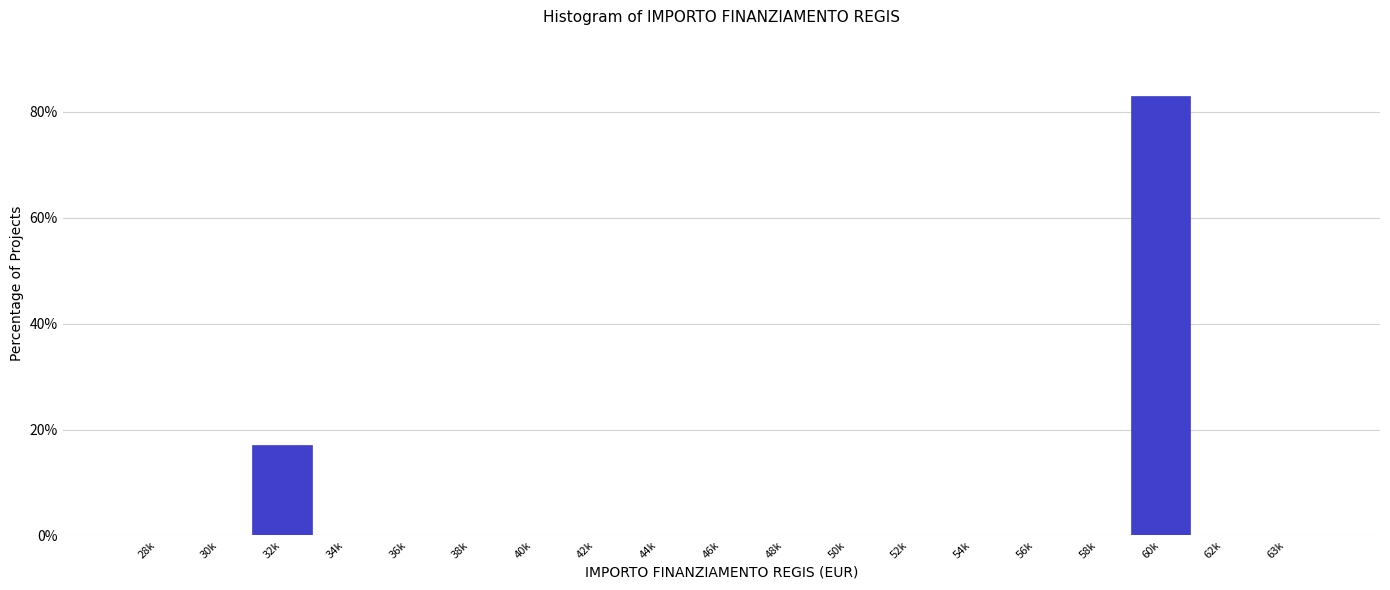

Reading left to right, extract all data points from this chart.

28k=0.0	30k=0.0	32k=17.0	34k=0.0	36k=0.0	38k=0.0	40k=0.0	42k=0.0	44k=0.0	46k=0.0	48k=0.0	50k=0.0	52k=0.0	54k=0.0	56k=0.0	58k=0.0	60k=83.0	62k=0.0	63k=0.0